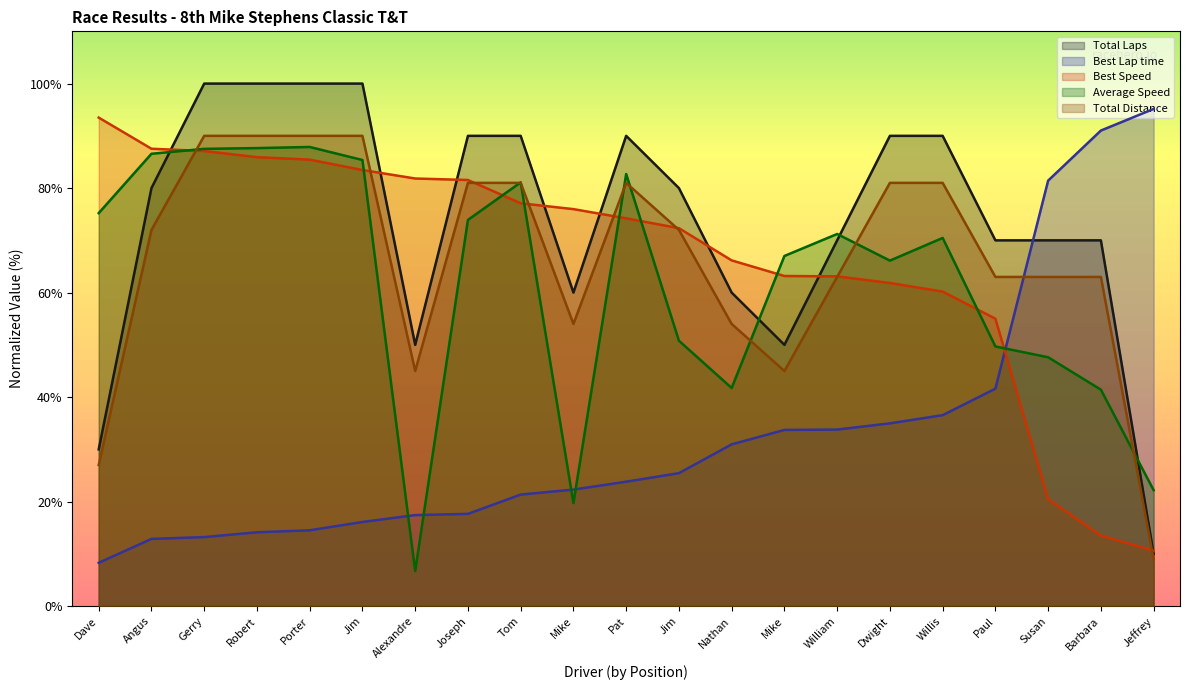

True or false: Total Distance and Total Laps intersect in this chart.

False